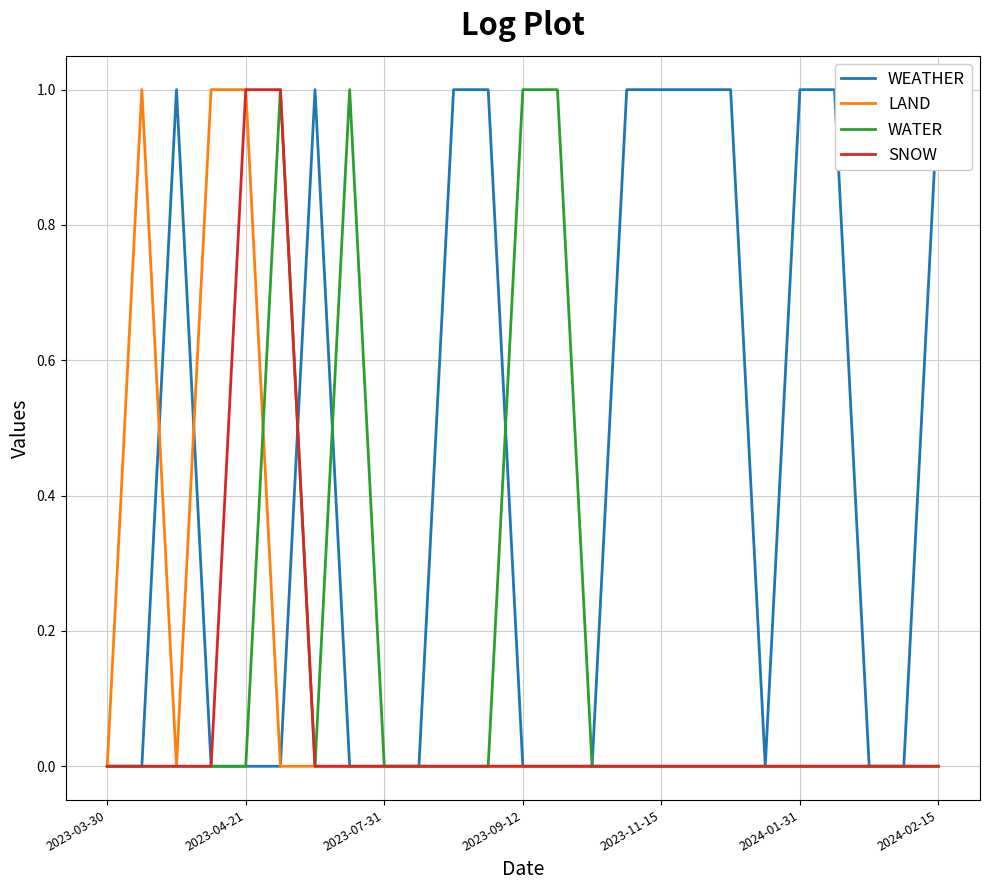

The LAND series shows -1 at 2024-02-15. True or false?

False